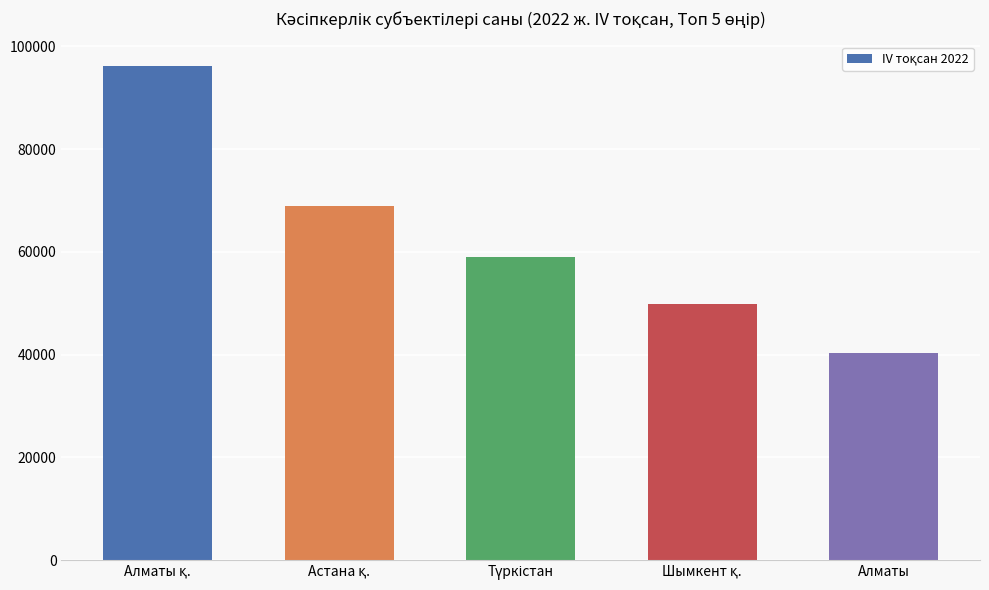

Reading right to left, list all the values displayed in this chart.

40330	49779	58939	68884	96129